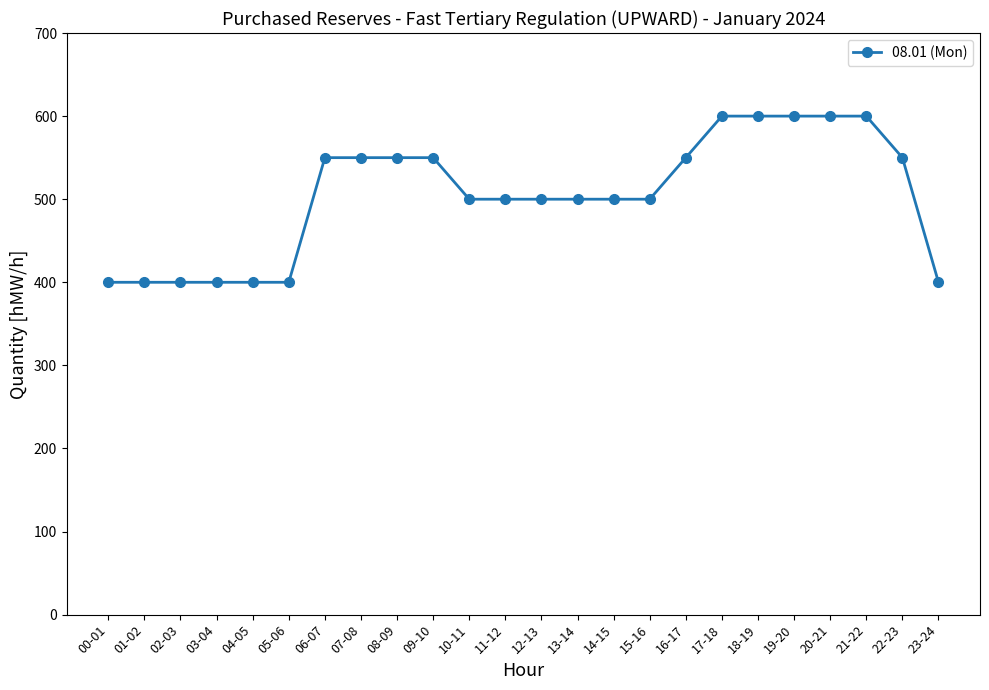

What is the difference between the second highest and minimum values?

200